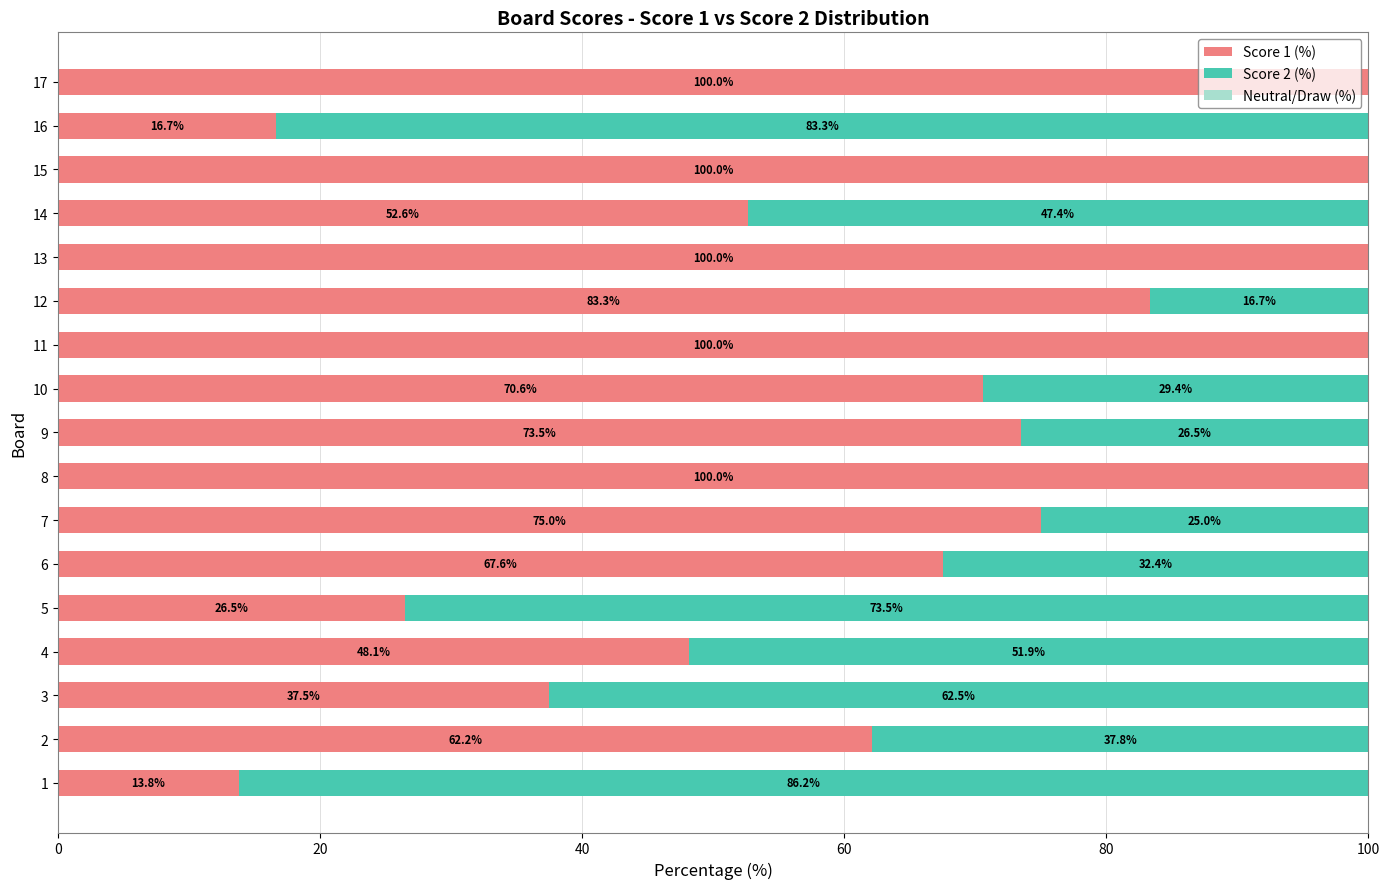

What is the maximum value for Score 1 (%)?

100.0